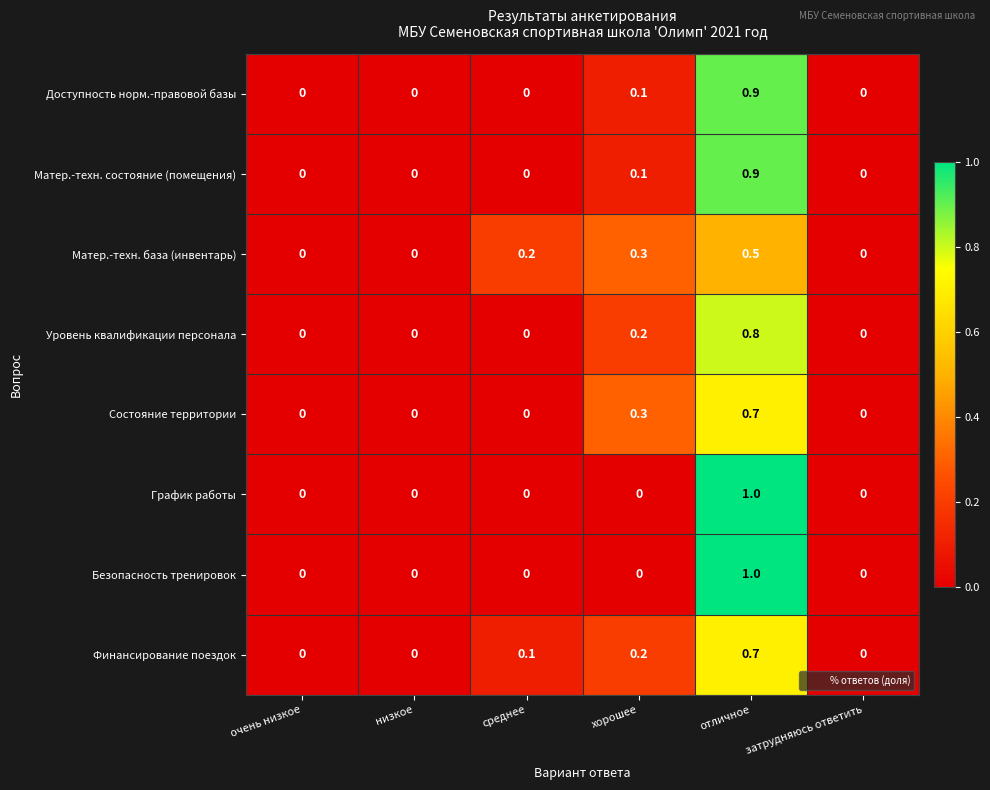

At which category does the chart reach its peak across all series?

отличное